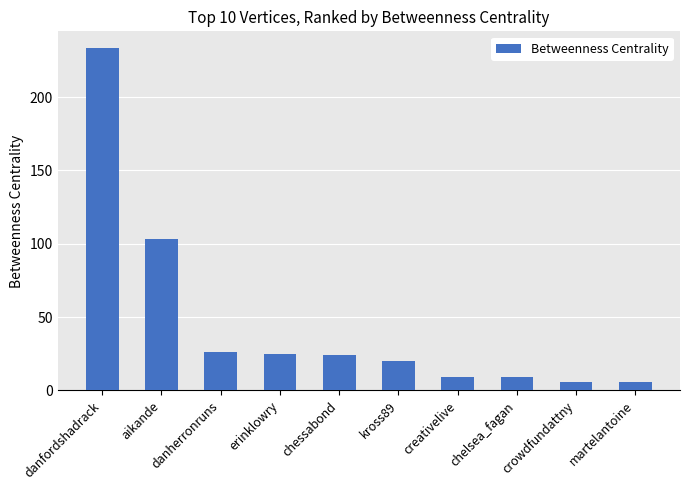

True or false: the data shows 6.0 at crowdfundattny.

True